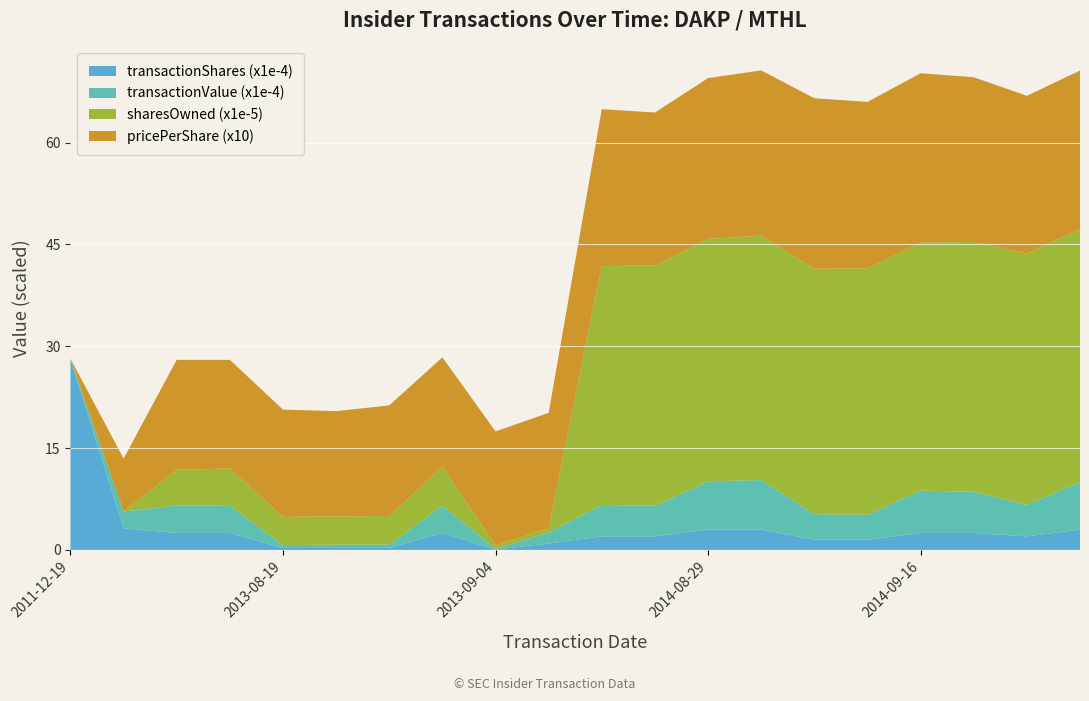

Reading right to left, extract all data points from this chart.

transactionShares: 2014-09-26=30000.0	2014-09-24=20000.0	2014-09-19=25000.0	2014-09-16=25000.0	2014-09-12=15000.0	2014-09-09=15000.0	2014-09-04=30000.0	2014-08-29=30000.0	2014-08-27=20000.0	2014-08-25=20000.0	2013-09-05=9500.0	2013-09-04=500.0	2013-08-29=25000.0	2013-08-26=3000.0	2013-08-20=3000.0	2013-08-19=2800.0	2013-08-15=25000.0	2013-08-14=25000.0	2011-12-23=31800.0	2011-12-19=281200.0
transactionValue: 2014-09-26=69958.0	2014-09-24=46501.0	2014-09-19=60677.0	2014-09-16=62340.0	2014-09-12=36788.0	2014-09-09=37684.0	2014-09-04=73013.0	2014-08-29=71094.0	2014-08-27=45059.0	2014-08-25=46212.0	2013-09-05=16150.0	2013-09-04=840.0	2013-08-29=40243.0	2013-08-26=4890.0	2013-08-20=4650.0	2013-08-19=4424.0	2013-08-15=40000.0	2013-08-14=40500.0	2011-12-23=24804.0	2011-12-19=0.0
sharesOwnedFollowingTransaction: 2014-09-26=3730000.0	2014-09-24=3700000.0	2014-09-19=3680000.0	2014-09-16=3655000.0	2014-09-12=3630000.0	2014-09-09=3615000.0	2014-09-04=3600000.0	2014-08-29=3570000.0	2014-08-27=3540000.0	2014-08-25=3520000.0	2013-09-05=62481.0	2013-09-04=52981.0	2013-08-29=575000.0	2013-08-26=420627.0	2013-08-20=417627.0	2013-08-19=414627.0	2013-08-15=550000.0	2013-08-14=525000.0	2011-12-23=0.0	2011-12-19=5000.0
transactionPricePerShare: 2014-09-26=2.3	2014-09-24=2.3	2014-09-19=2.4	2014-09-16=2.5	2014-09-12=2.5	2014-09-09=2.5	2014-09-04=2.4	2014-08-29=2.4	2014-08-27=2.3	2014-08-25=2.3	2013-09-05=1.7	2013-09-04=1.7	2013-08-29=1.6	2013-08-26=1.6	2013-08-20=1.6	2013-08-19=1.6	2013-08-15=1.6	2013-08-14=1.6	2011-12-23=0.8	2011-12-19=0.0